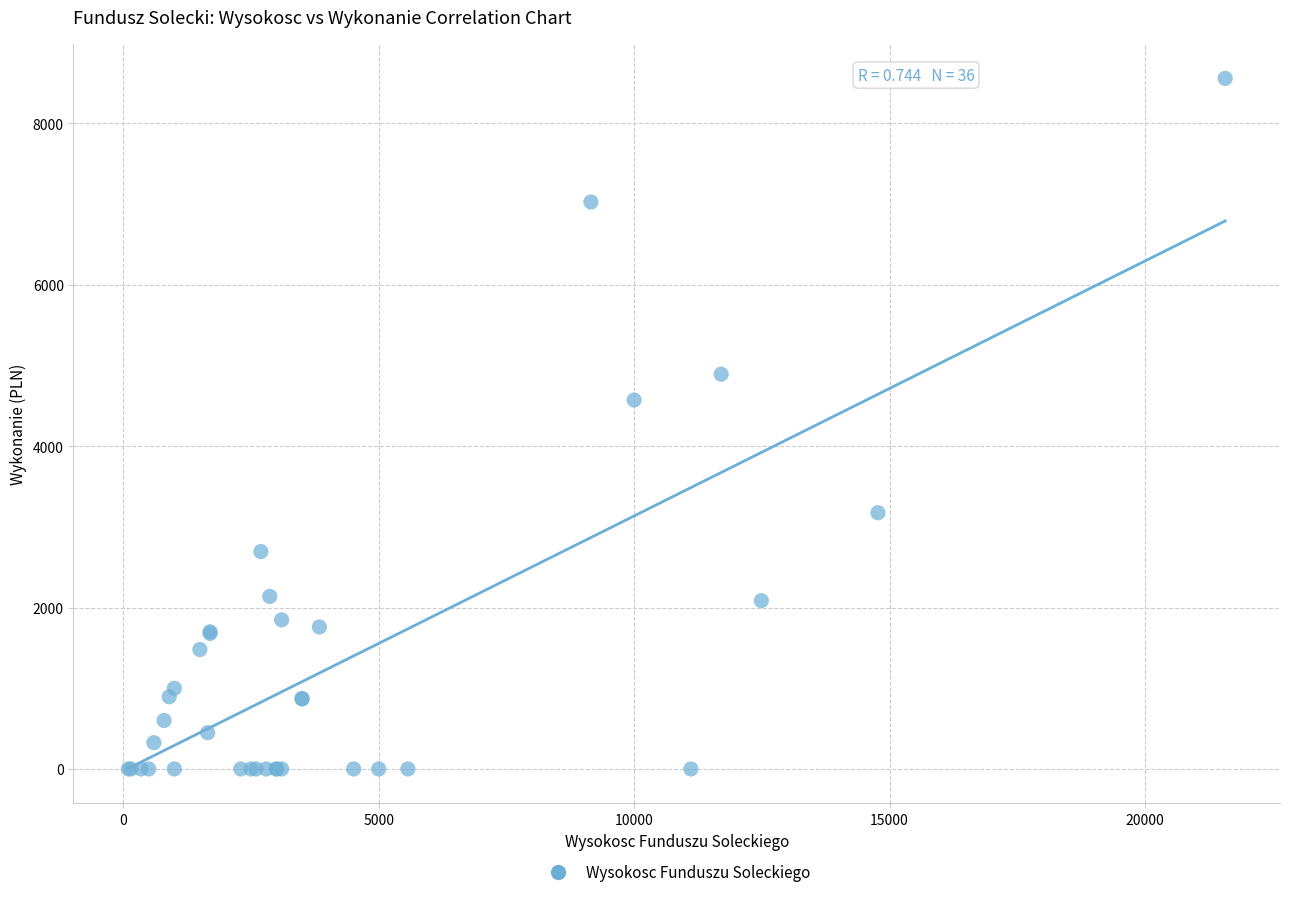

What Y value in the scatter plot is closest to 4279?

4572.0